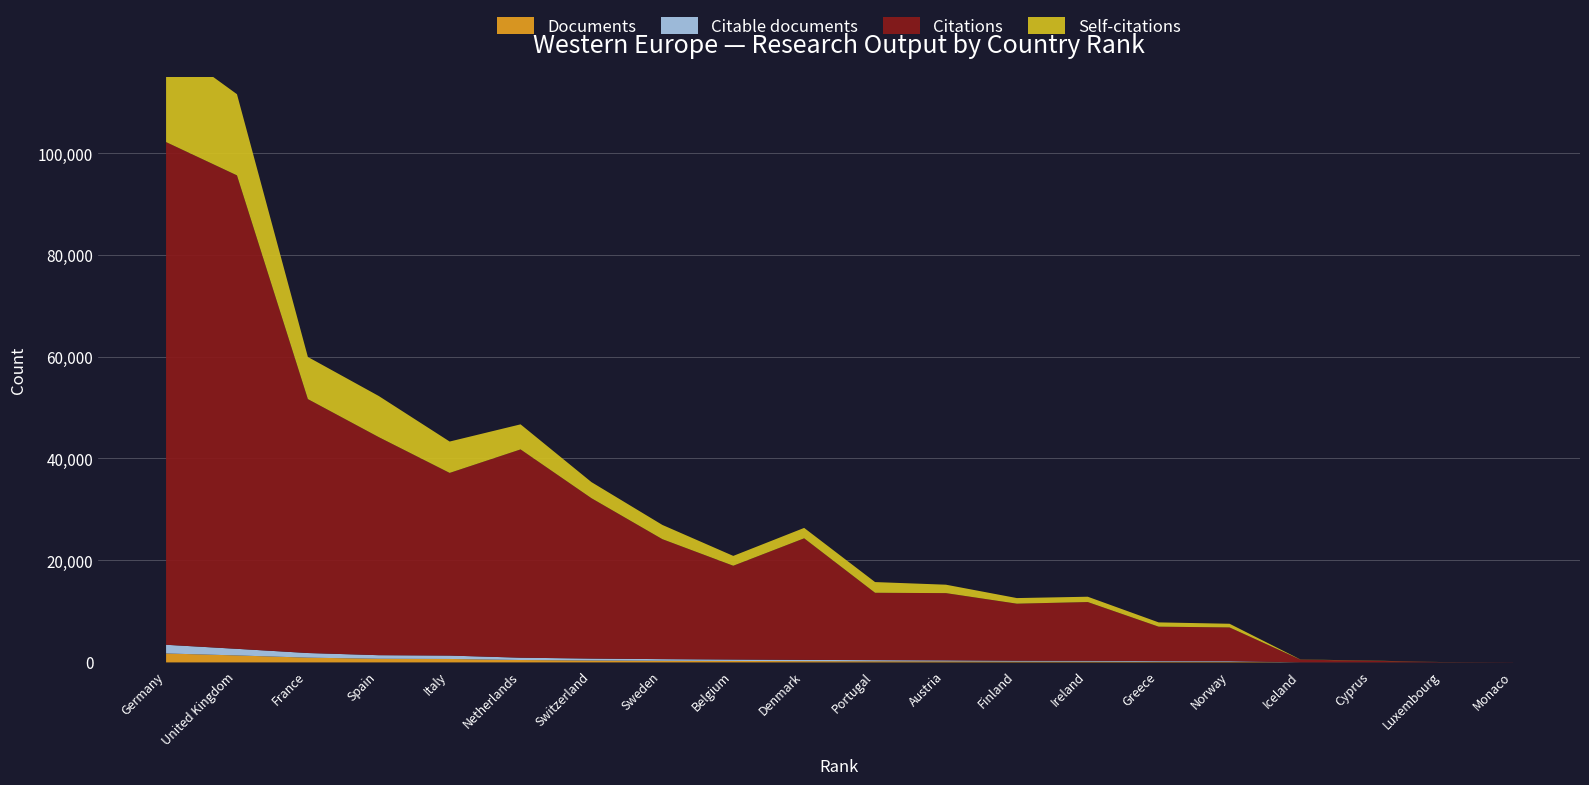

Where does the Documents series first go above 252?

Germany